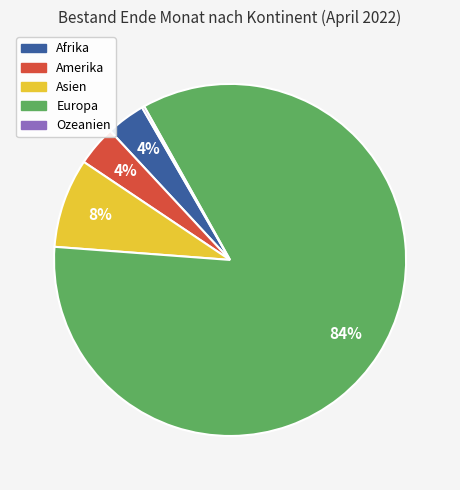

What is the largest slice in the pie chart?

Europa